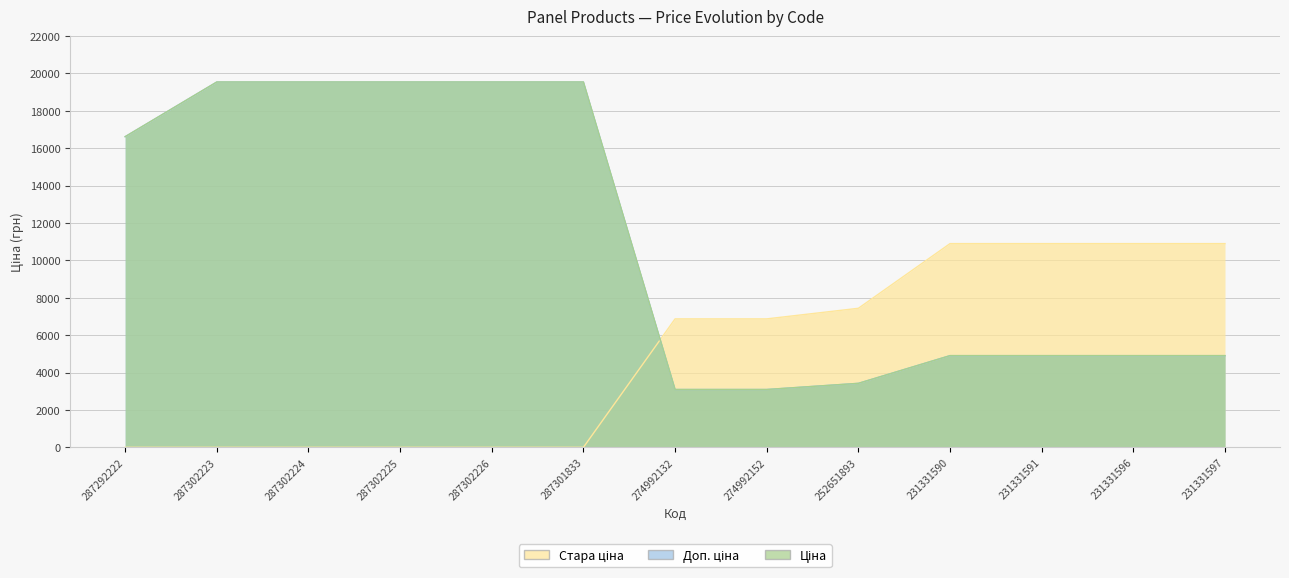

At which label does Стара ціна reach its minimum?

287292222